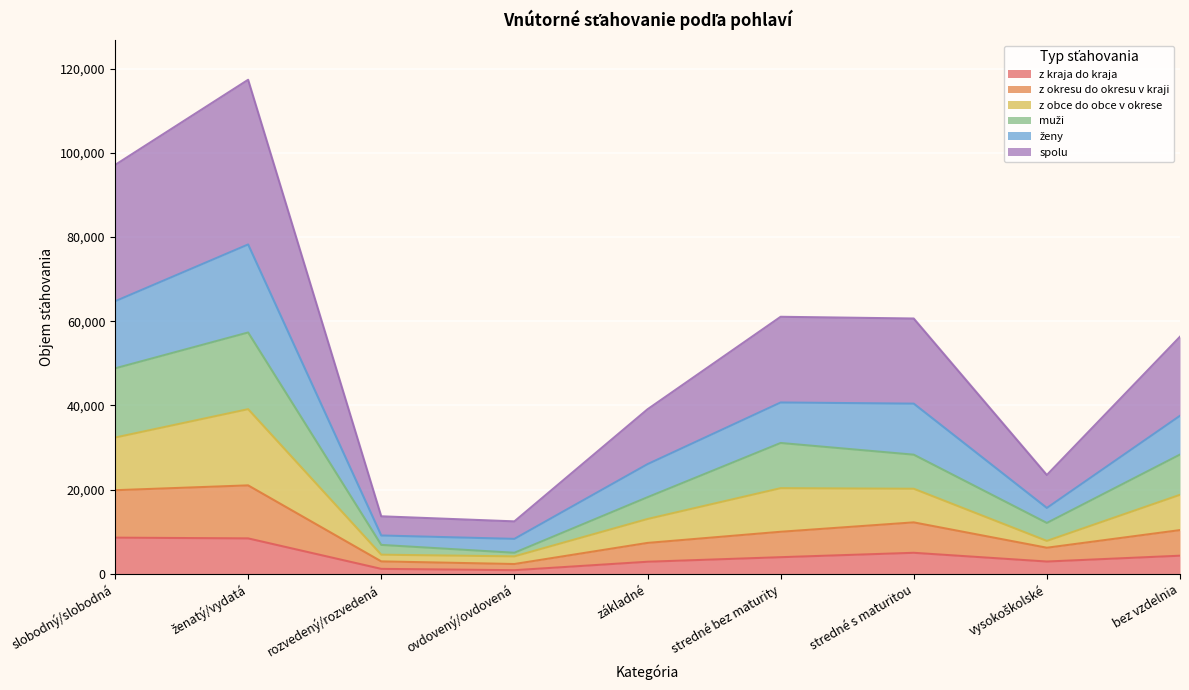

True or false: z obce do obce v okrese and ženy cross at least once.

False